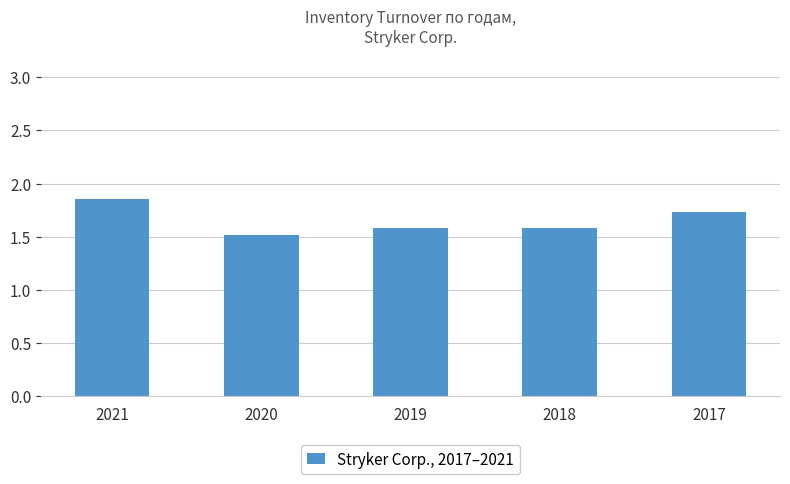

Does the chart contain stacked bars?

No